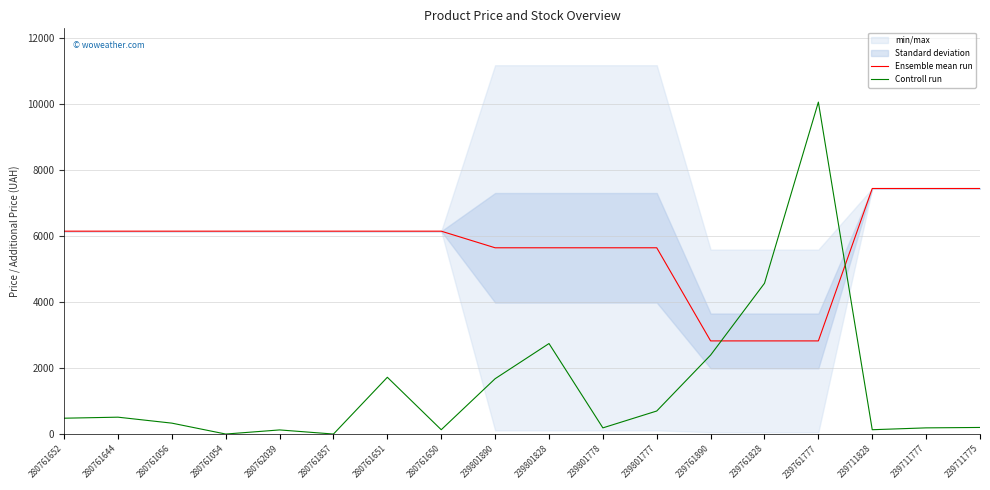

Is it true that Controll run equals 4245.5 at 239761890?

False